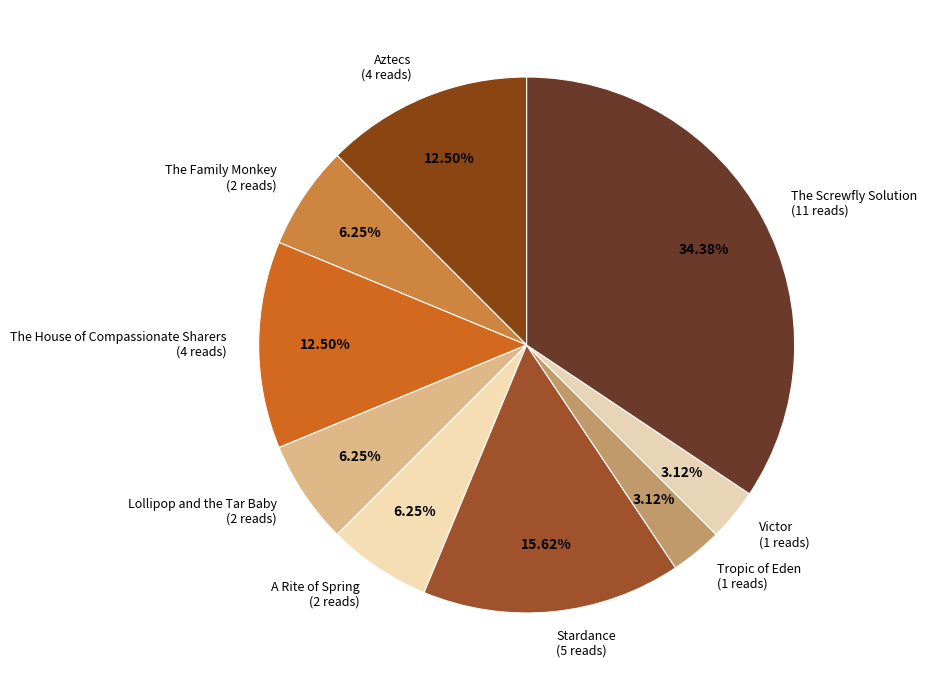

Does Tropic of Eden (1 reads) represent more than half of the total?

No